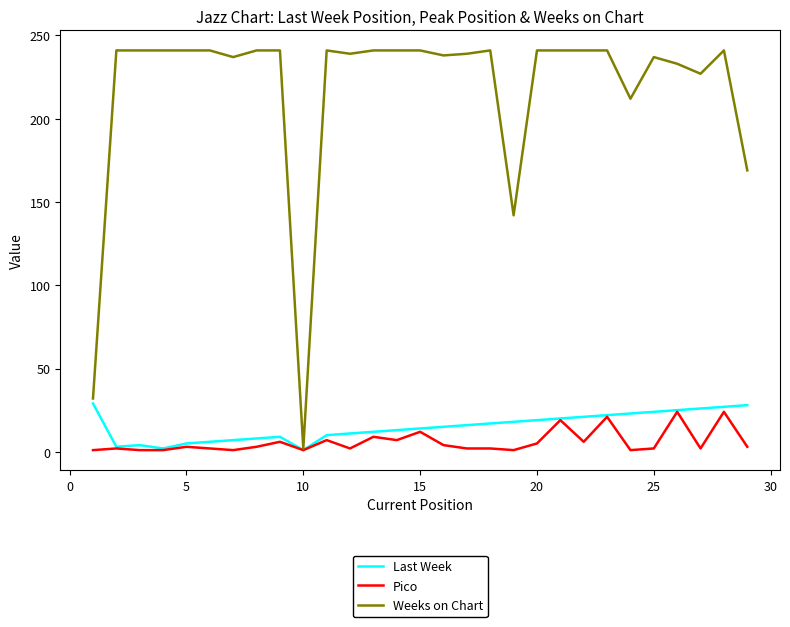

At how many categories does at least one series exceed 18?

28